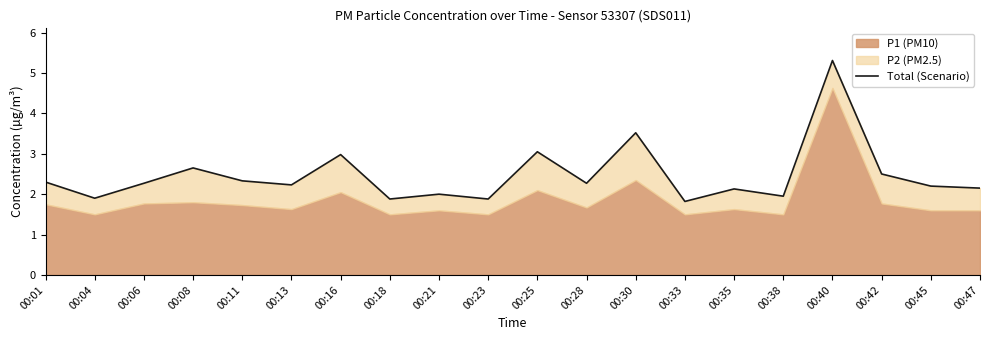

What is the average value?

2.5